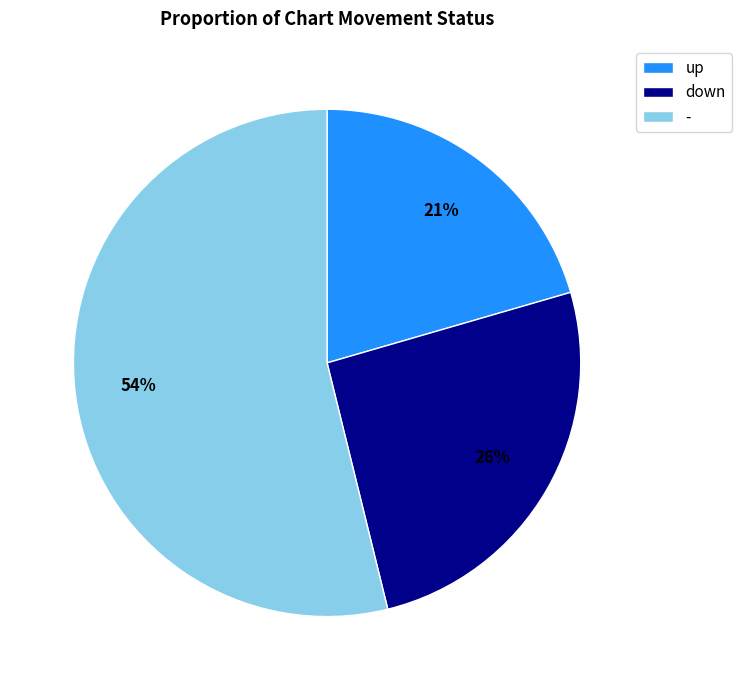

How many segments does this pie chart have?

3